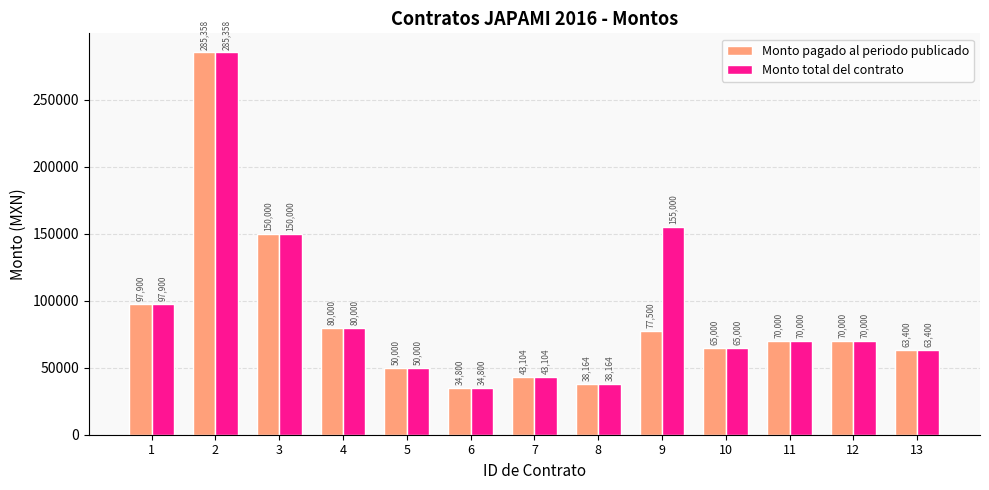

What are all the series names shown in the legend?

Monto pagado al periodo publicado, Monto total del contrato